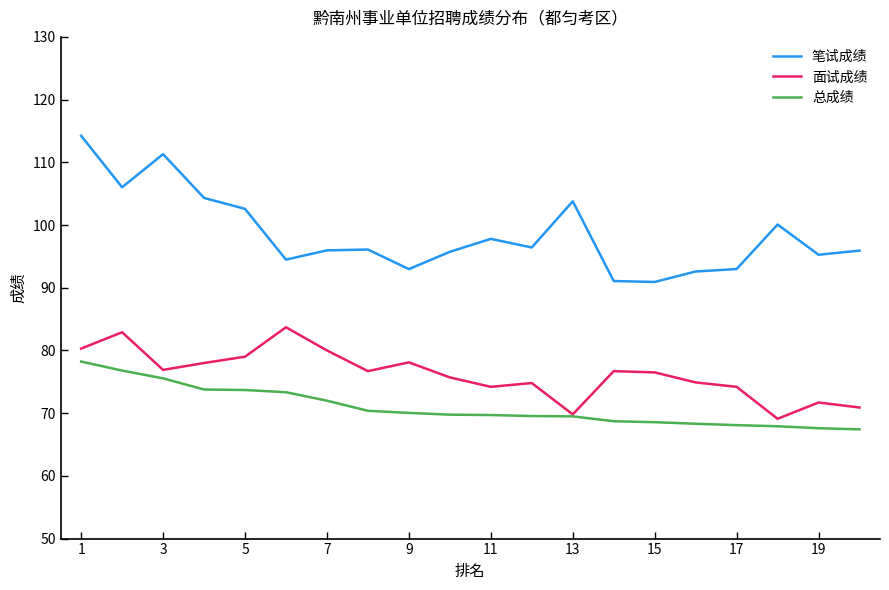

List the series in order of their overall mean, lowest first.

总成绩, 面试成绩, 笔试成绩